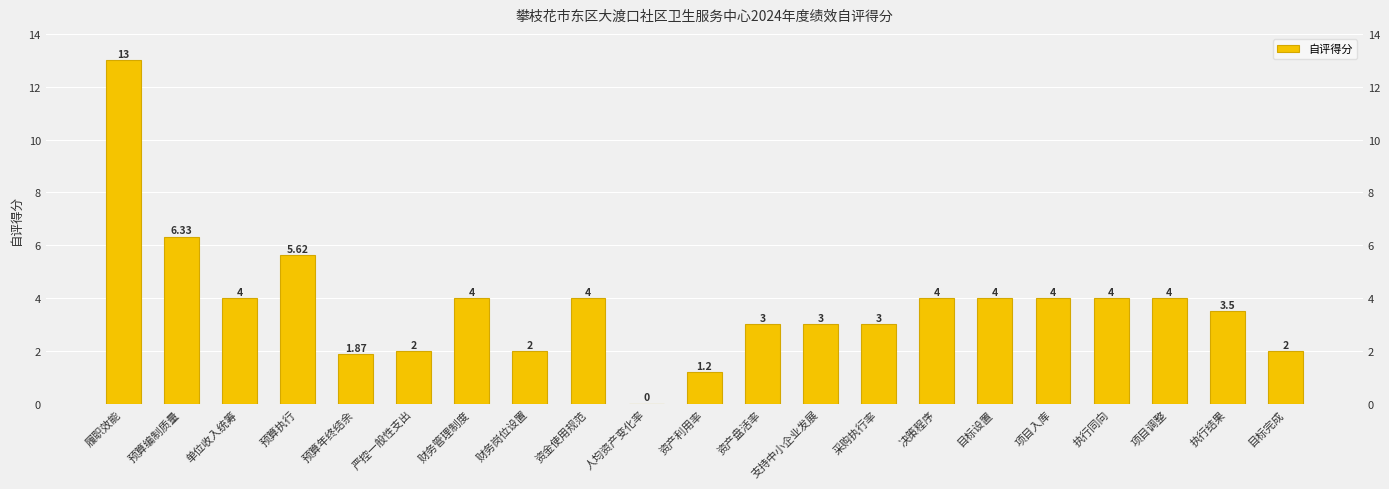

What is the value of the 11th bar from the left?

1.2